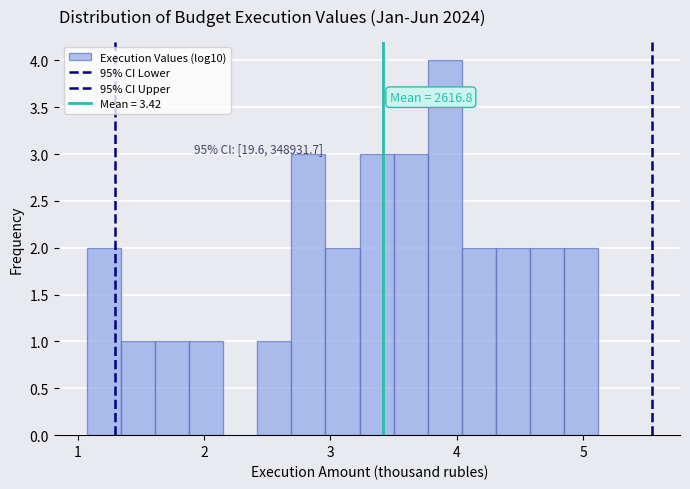

Read against the x-axis, roughly where is the centre of the tallest bar?

3.9